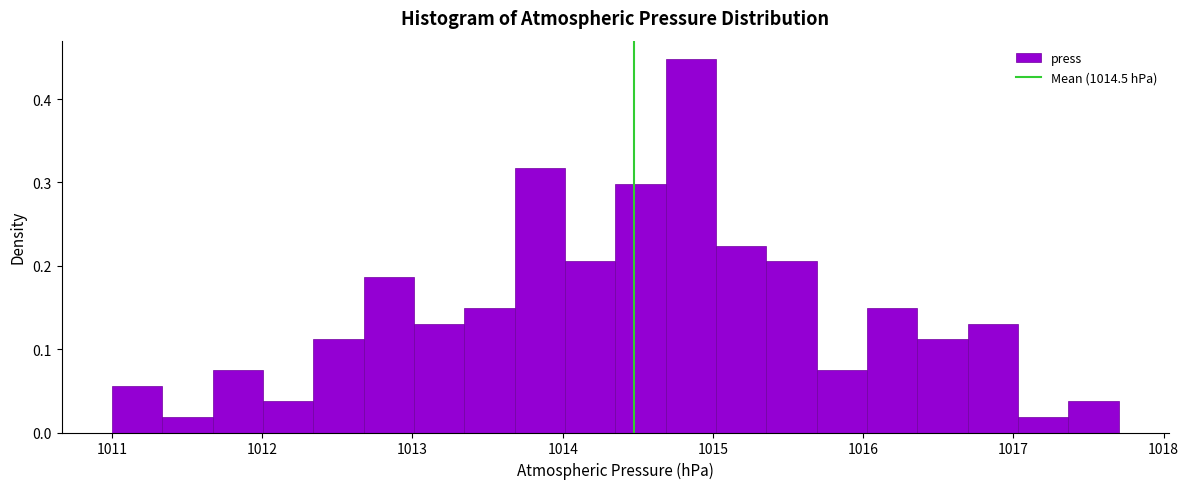

Read against the x-axis, roughly where is the centre of the tallest bar?

1014.9